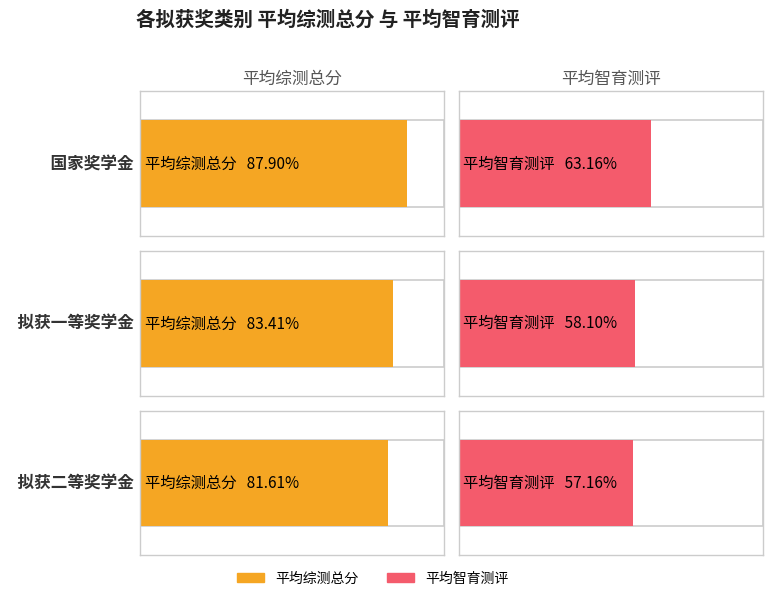

Does the chart contain any negative values?

No